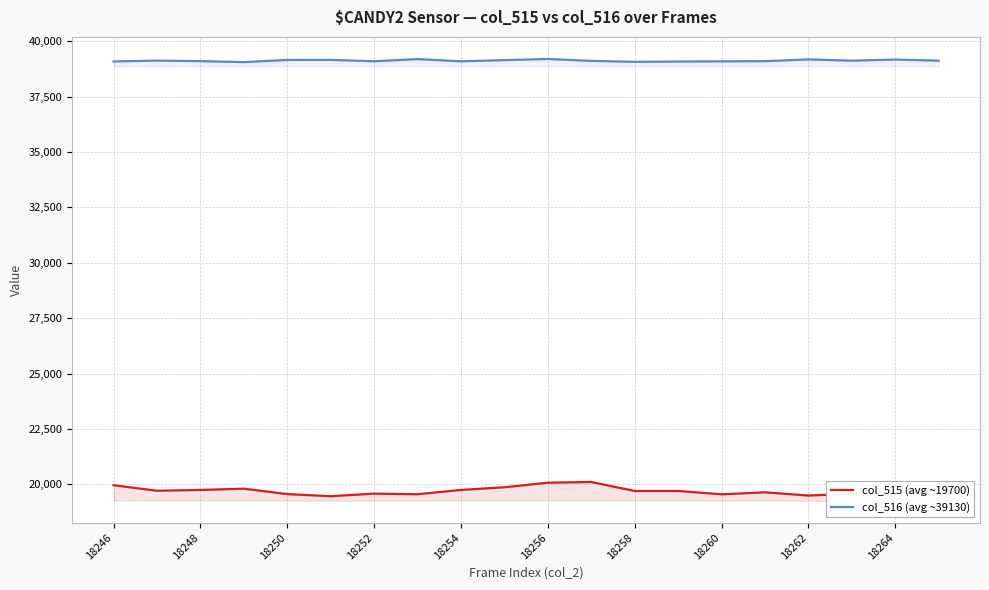

Rank the series by their average value, from highest to lowest.

col_516 (avg ~39130), col_515 (avg ~19700)